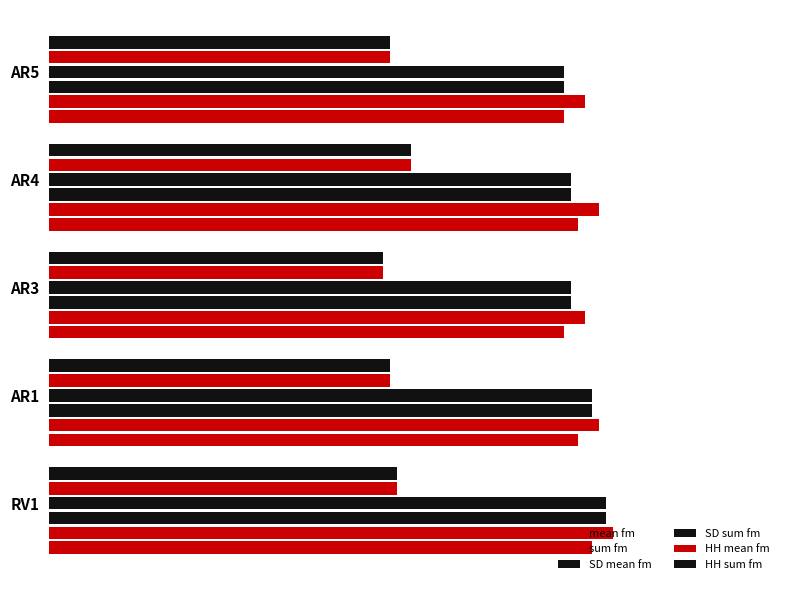

How many bars are there in each group?

6